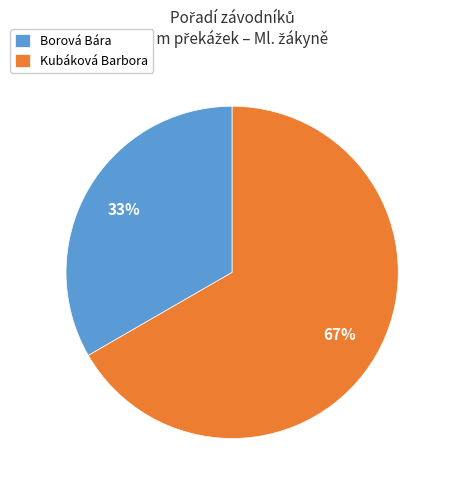

Which has a higher value, Borová Bára or Kubáková Barbora?

Kubáková Barbora